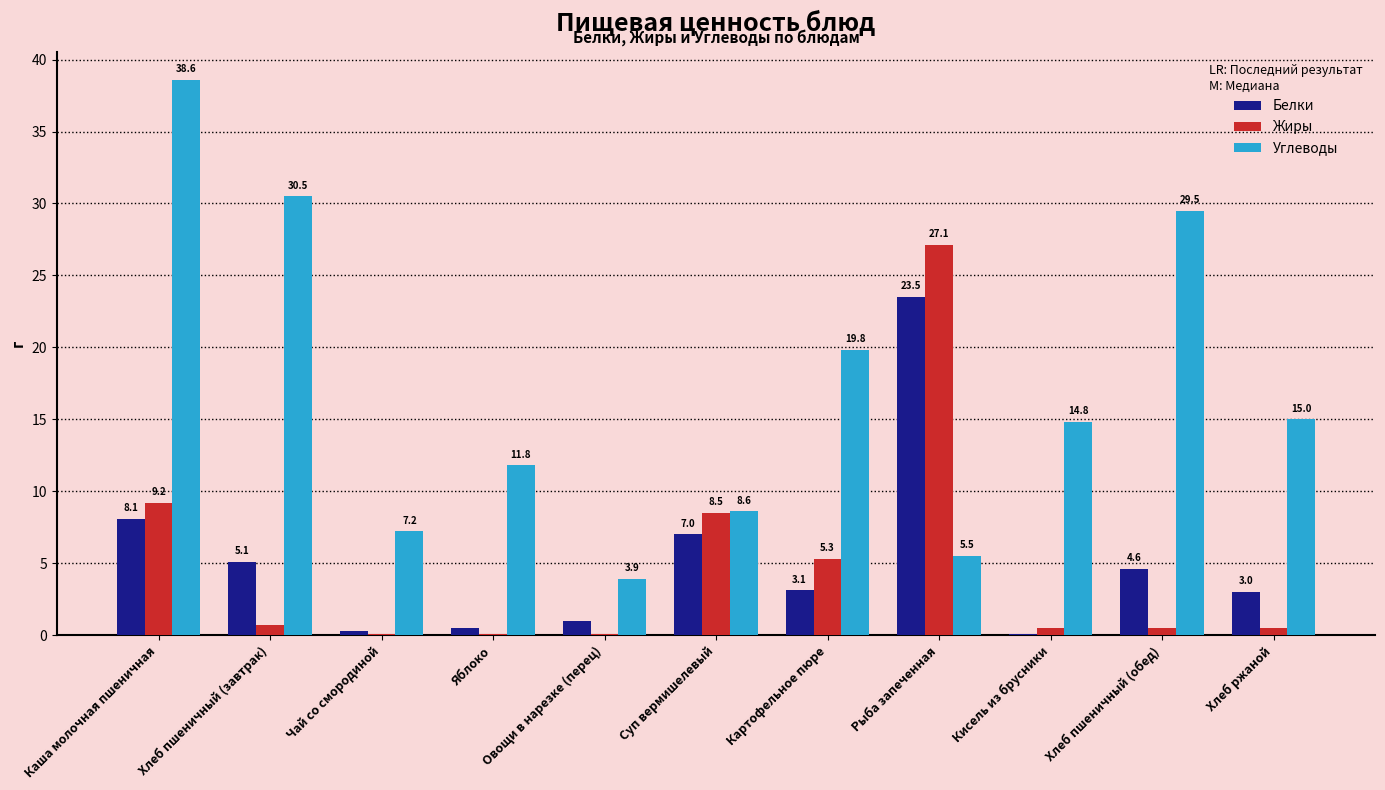

The Жиры series shows 0.5 at Хлеб пшеничный (обед). True or false?

True